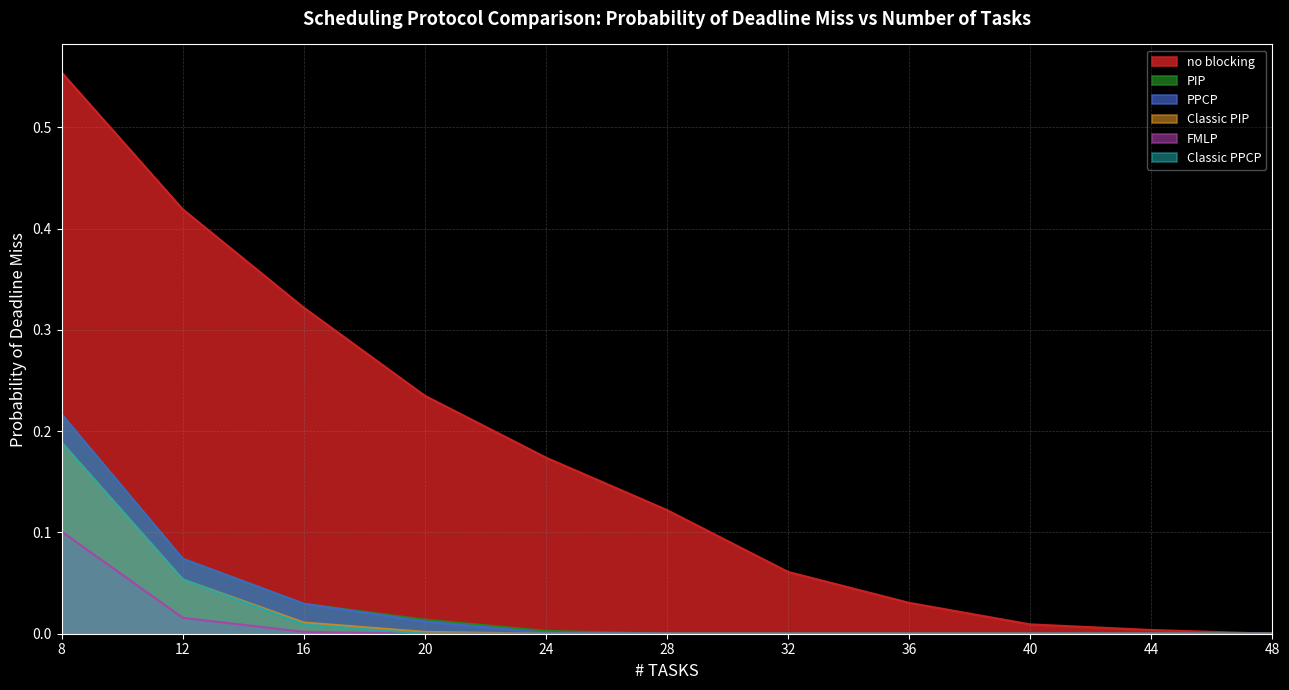

List the labels in order of Classic PIP value, smallest first.

24, 28, 32, 36, 40, 44, 48, 20, 16, 12, 8